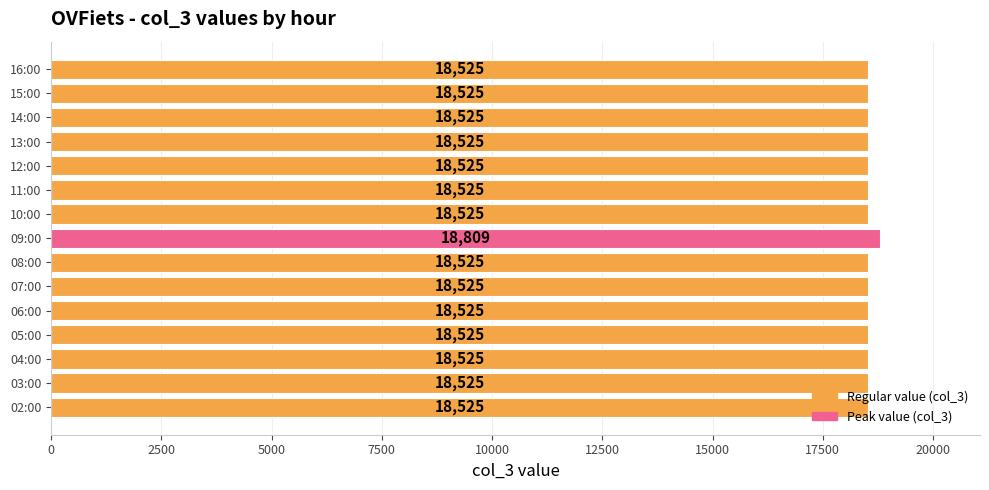

What is the smallest value displayed?

18525